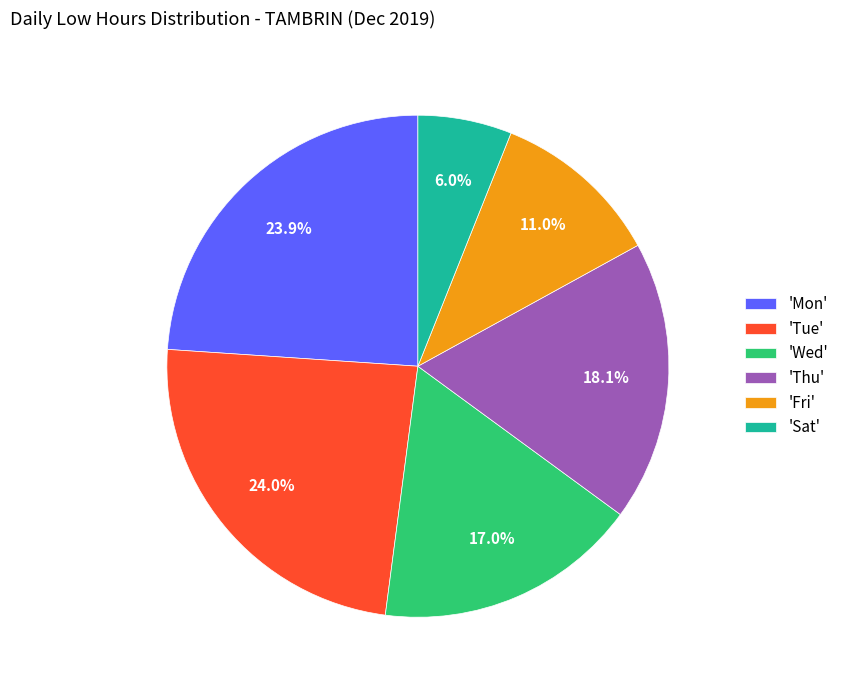

Count the number of slices in the pie.

6